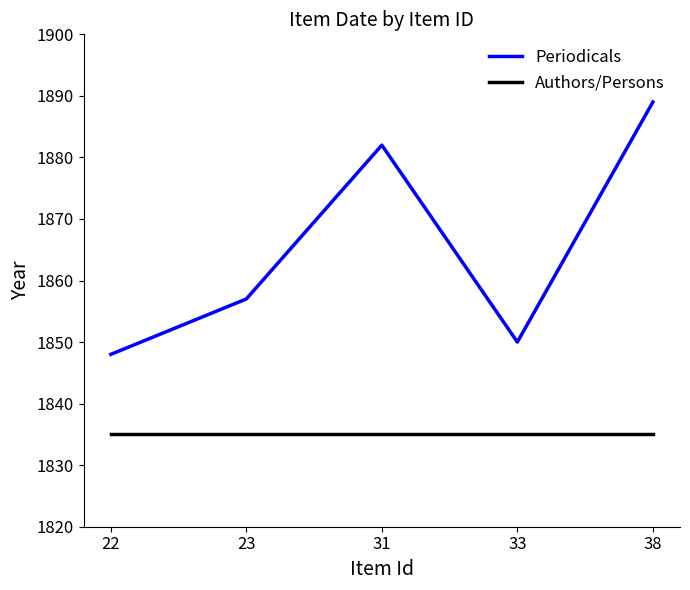

Which series has the largest total across all categories?

Periodicals